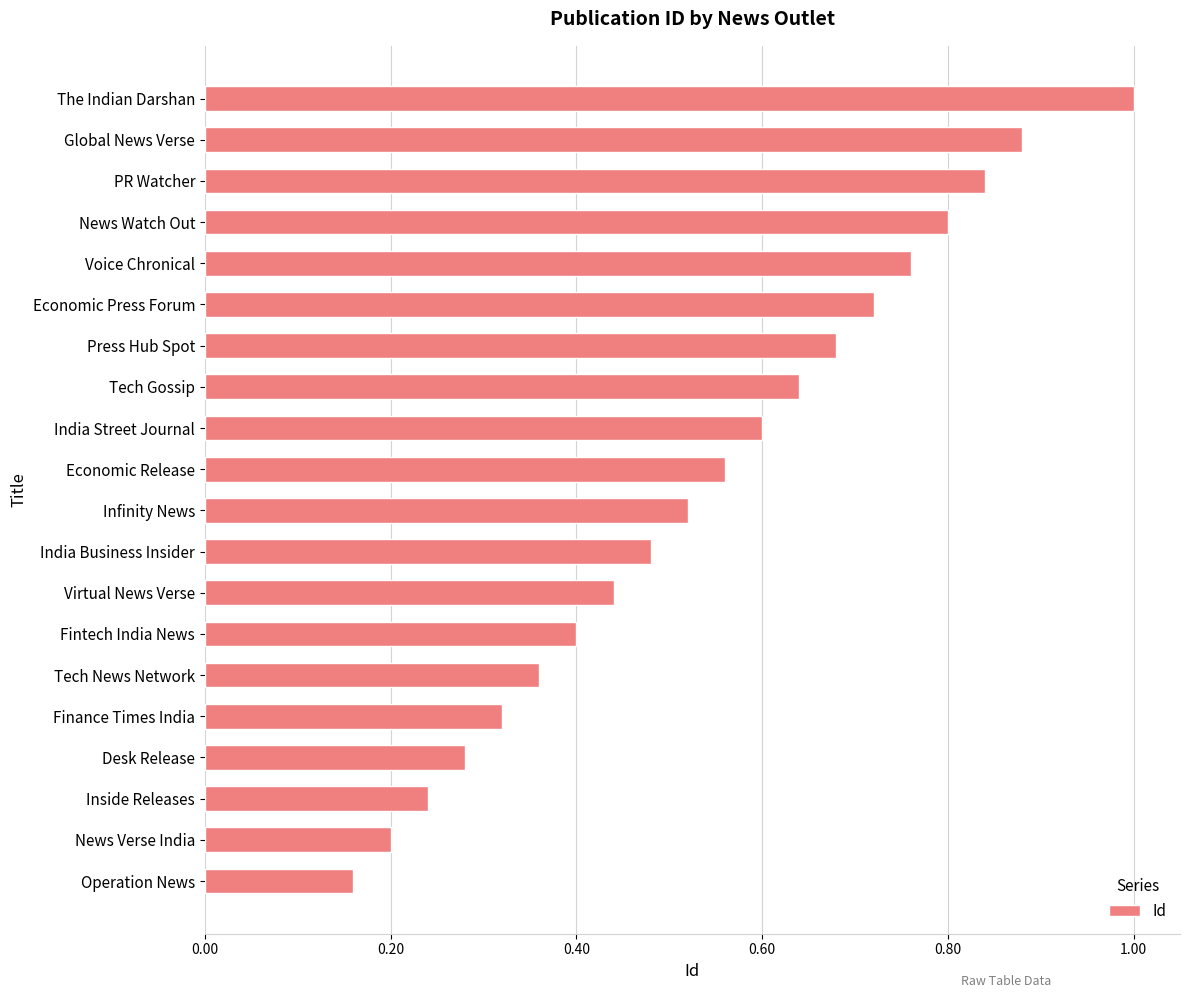

The chart shows a value of 0.1 at News Verse India. True or false?

False